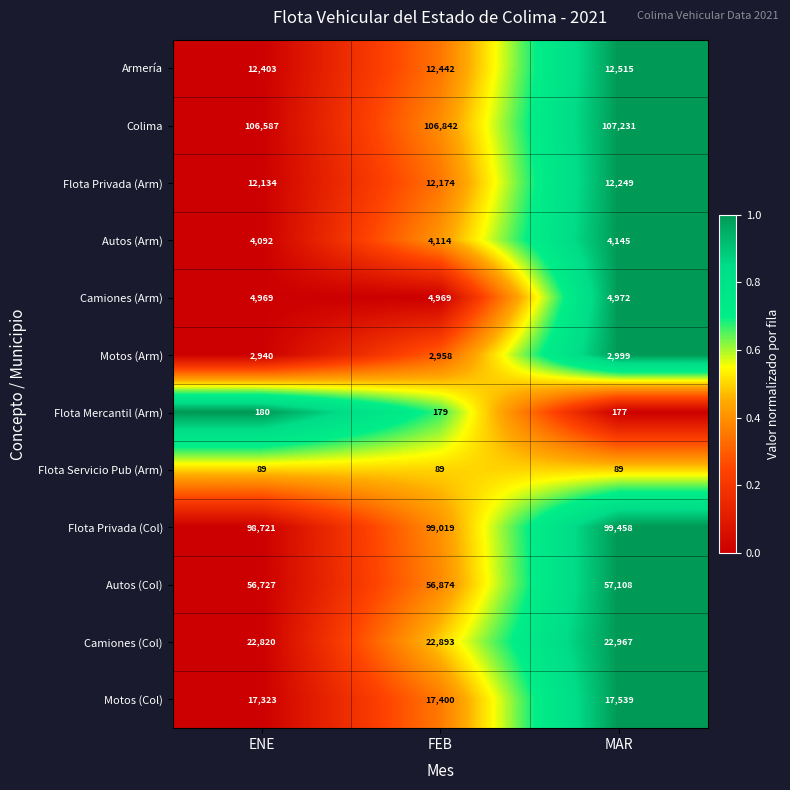

How many categories are shown in the chart?

3